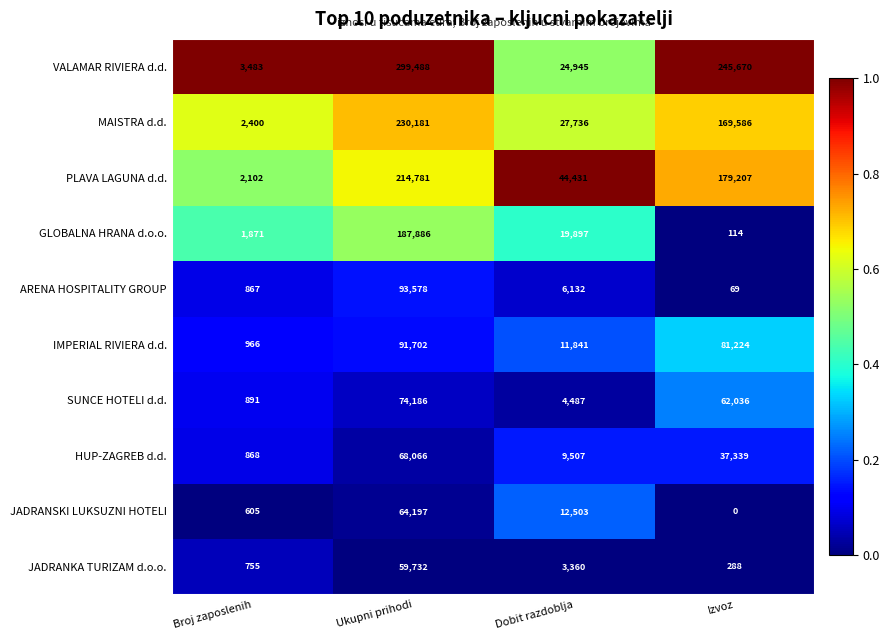

What is the difference between the highest and lowest values at Ukupni prihodi?

239756